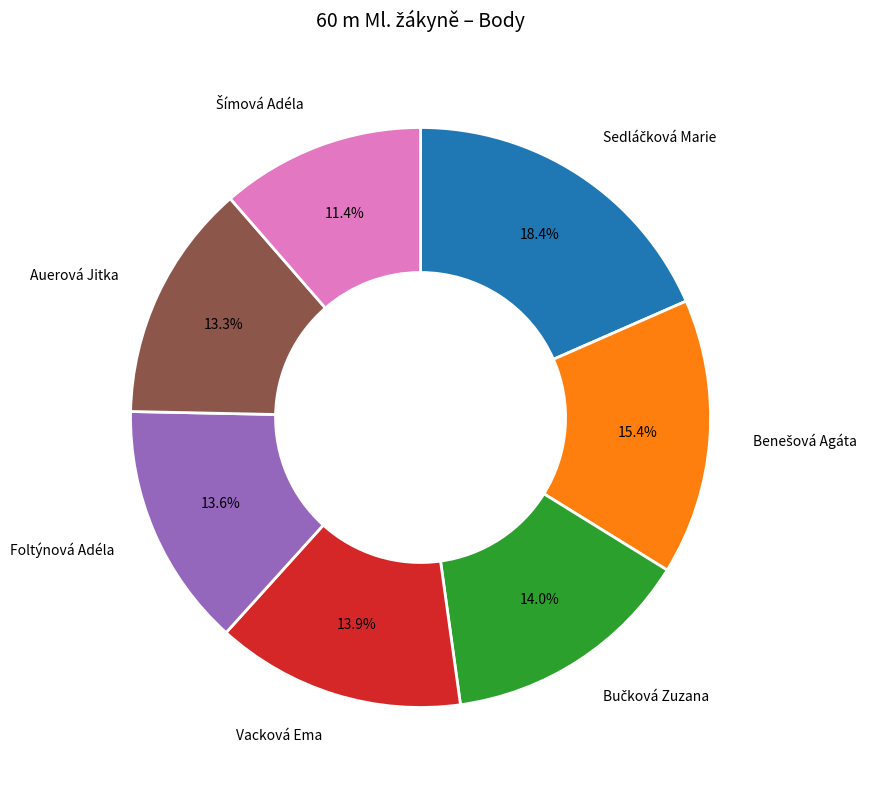

To the nearest percent, what is the difference between the largest and smallest slice percentages?

7%